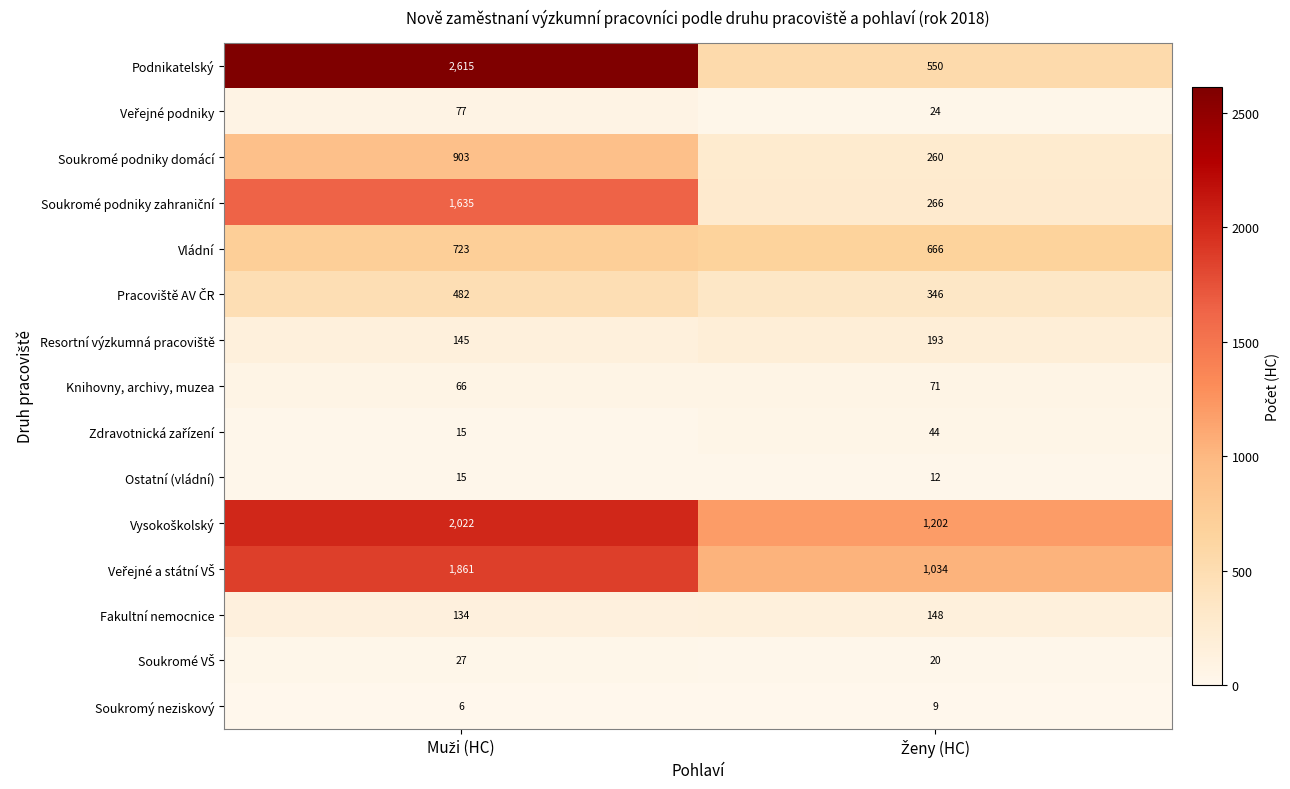

What is the minimum value for Fakultní nemocnice?

134